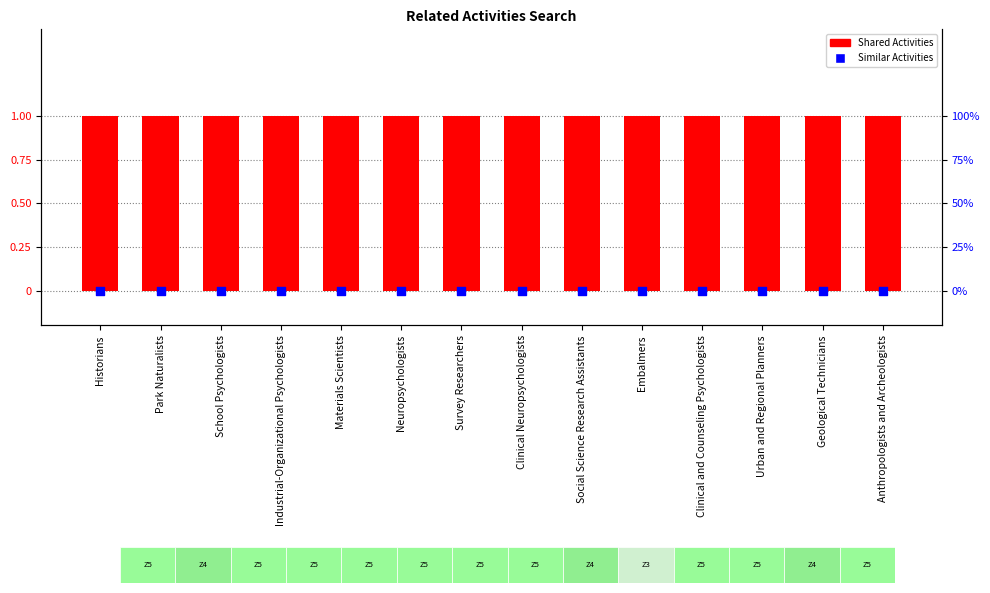

At which category is the sum across all series the highest?

Historians